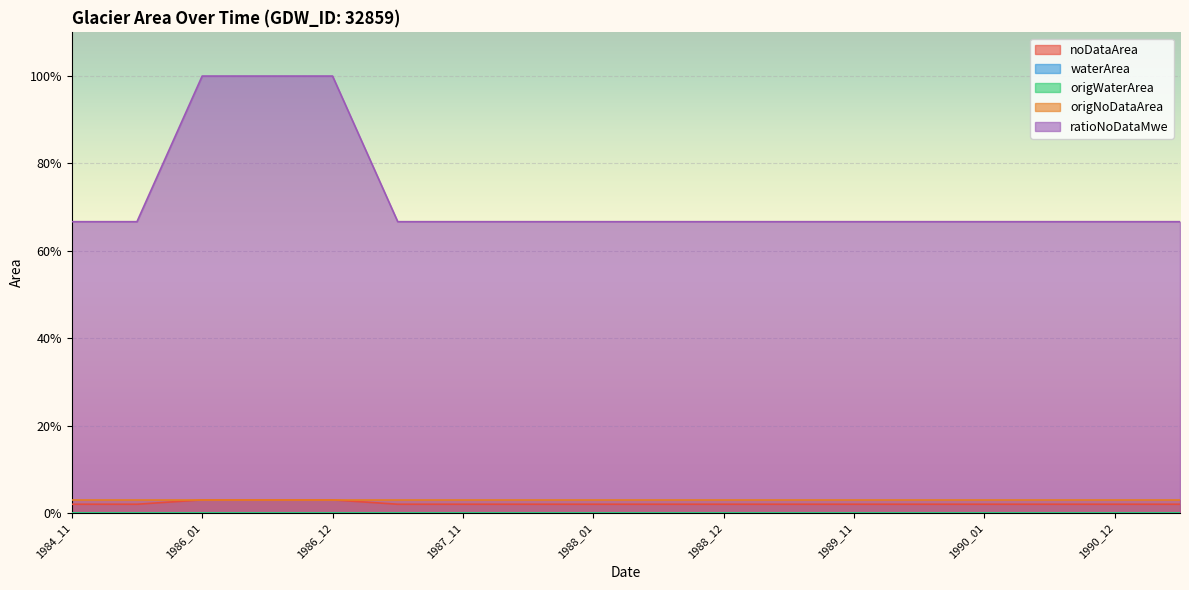

Does the chart display data point markers on the line(s)?

No